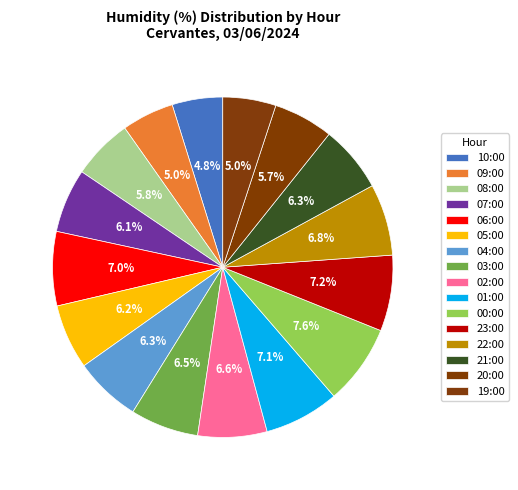

To the nearest percent, what is the difference between the 00:00 and 21:00 slice percentages?

1%